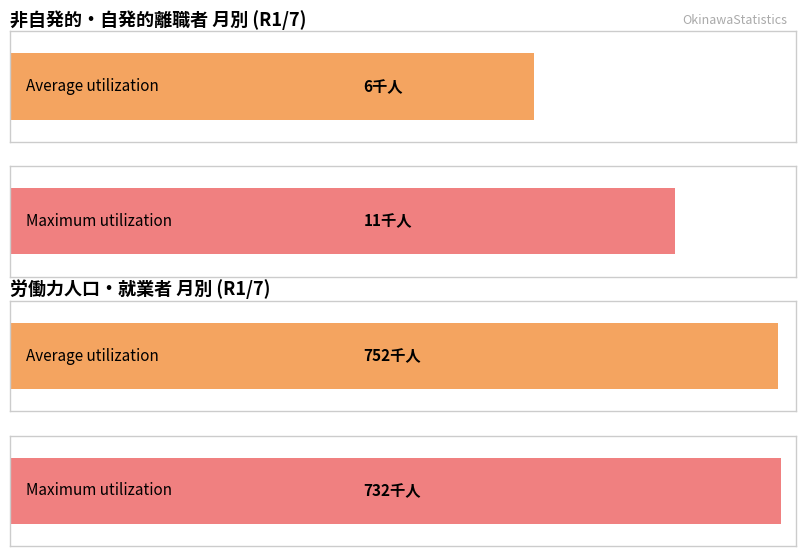

Which has a higher value, 2 or 4?

4